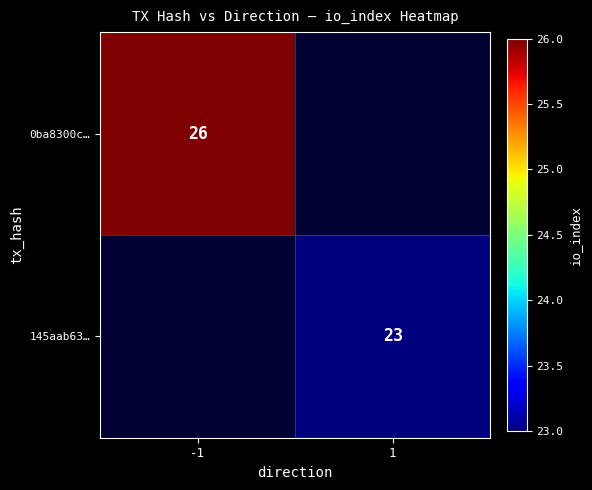

The 0ba8300c… series shows 43 at -1. True or false?

False